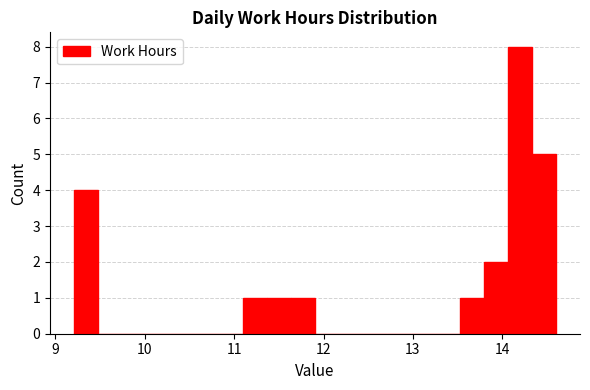

Around what value on the x-axis is the tallest bar? Give the approximate position of its centre, as read against the axis.

14.2